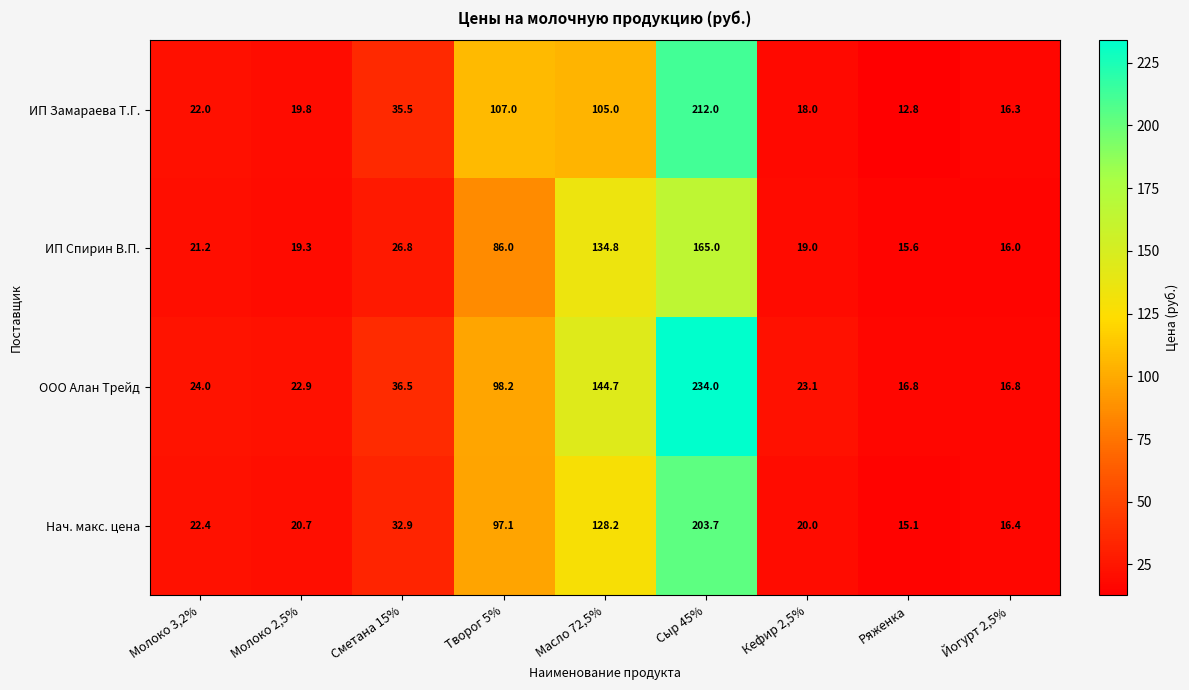

What is the difference between the highest and lowest values at Творог 5%?

21.0